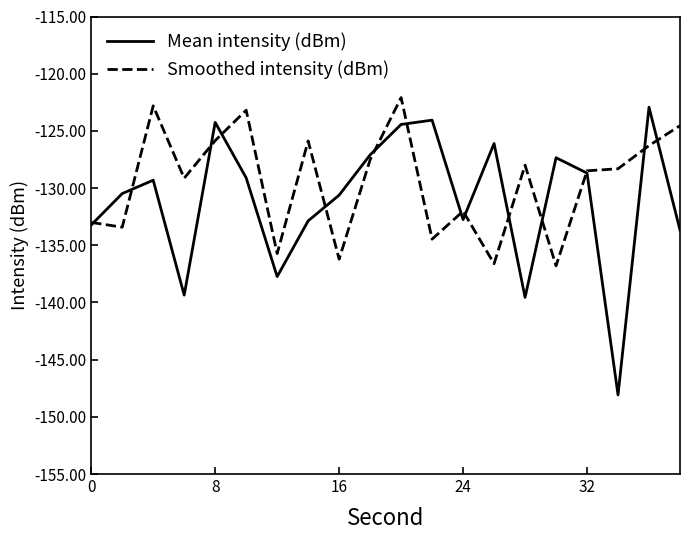

What is the minimum value shown in the chart?

-148.1